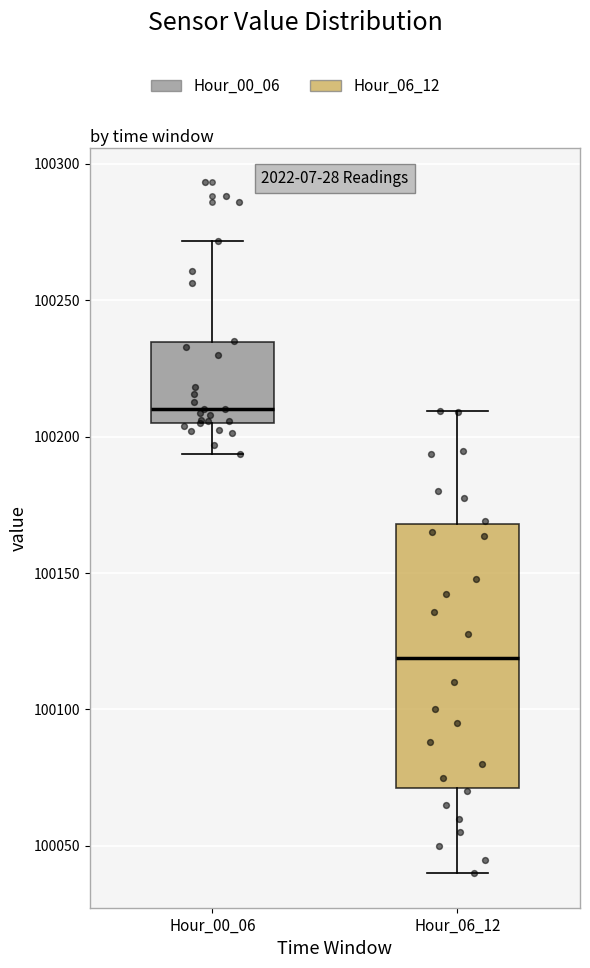

Which box is the tallest, from its lower edge to its upper edge?

Hour_06_12